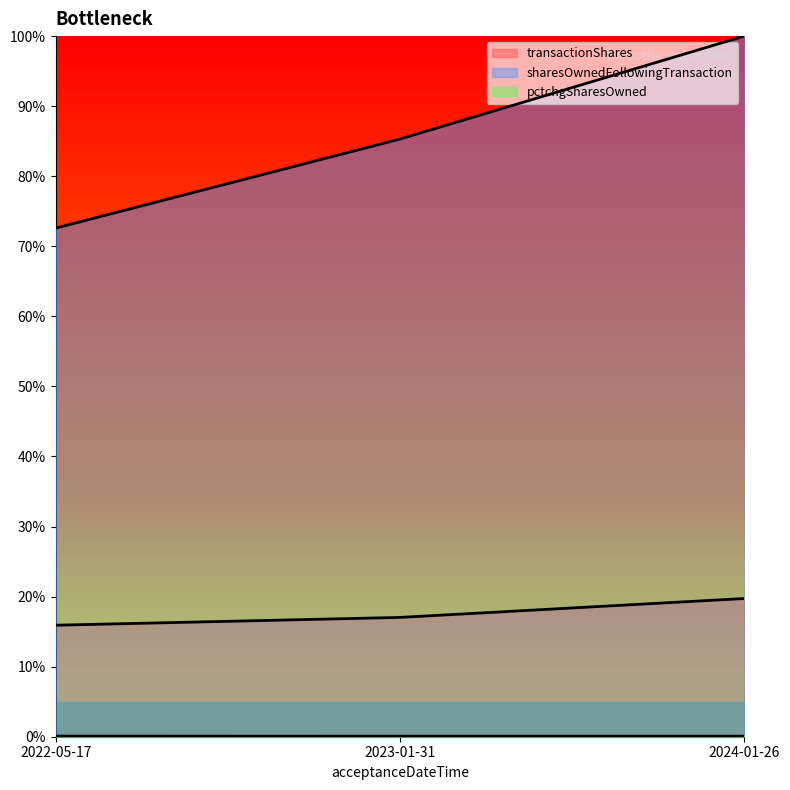

True or false: transactionShares has a value of 0.1 at 2024-01-26.

False